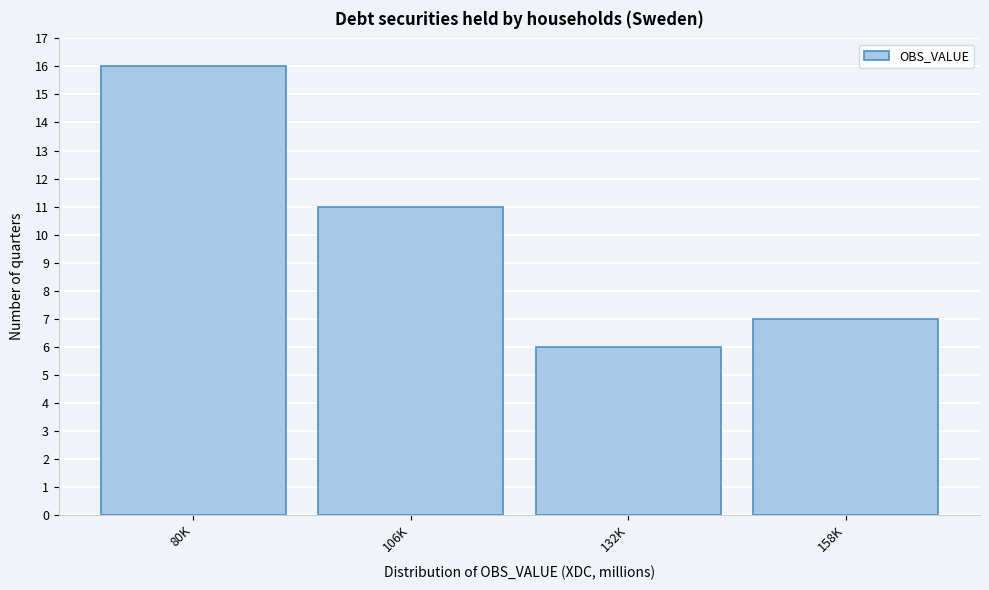

Reading left to right, what are all the values shown in this chart?

16	11	6	7